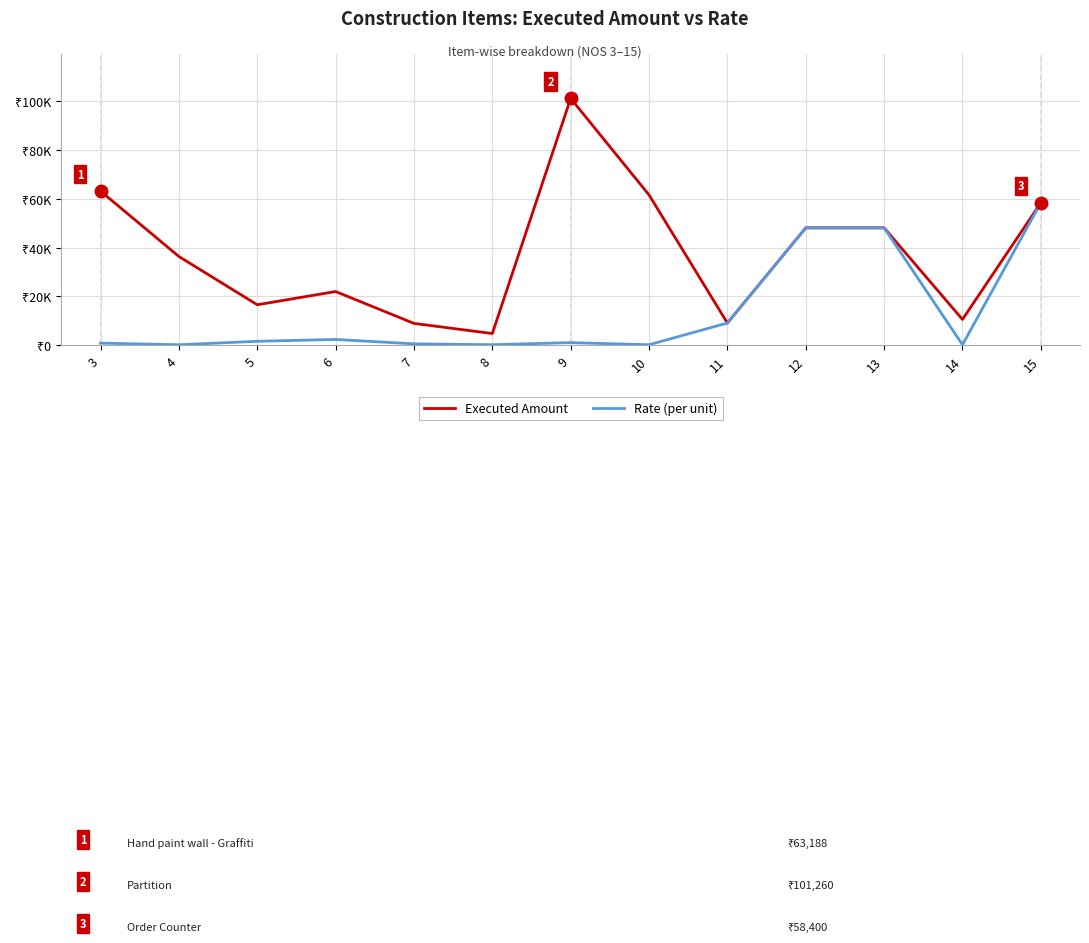

What are all the series names shown in the legend?

Executed Amount, Rate (per unit)